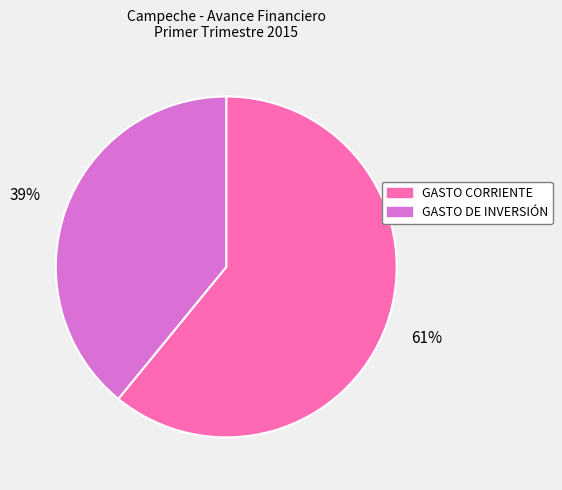

Approximately how many times larger is the value at GASTO CORRIENTE compared to GASTO DE INVERSIÓN?

1.6